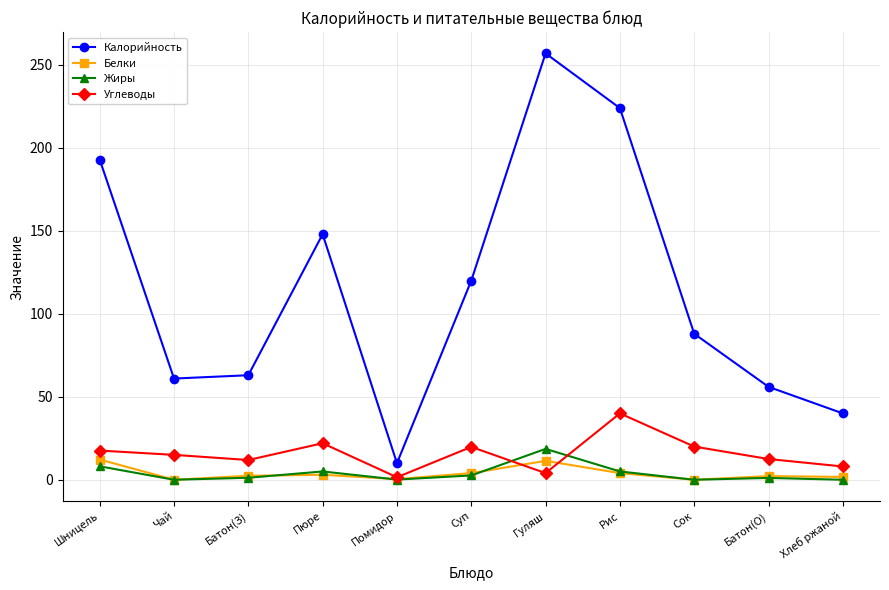

Count the number of categories in the chart.

11